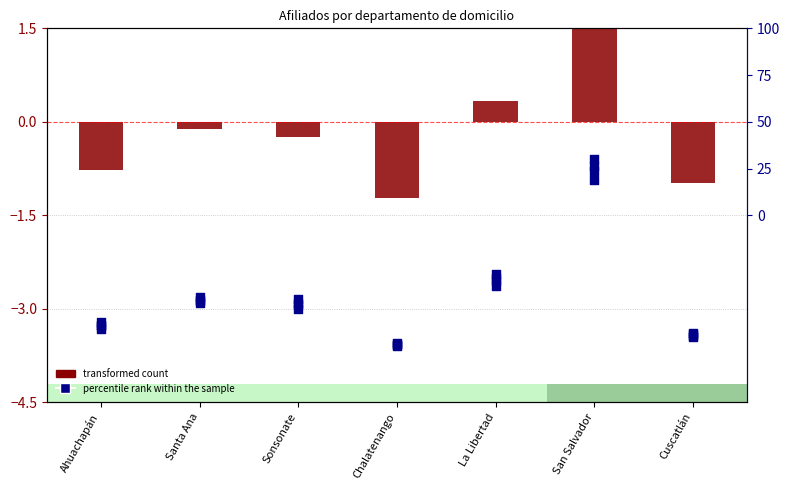

Which series has the widest spread of Y values?

percentile rank within the sample